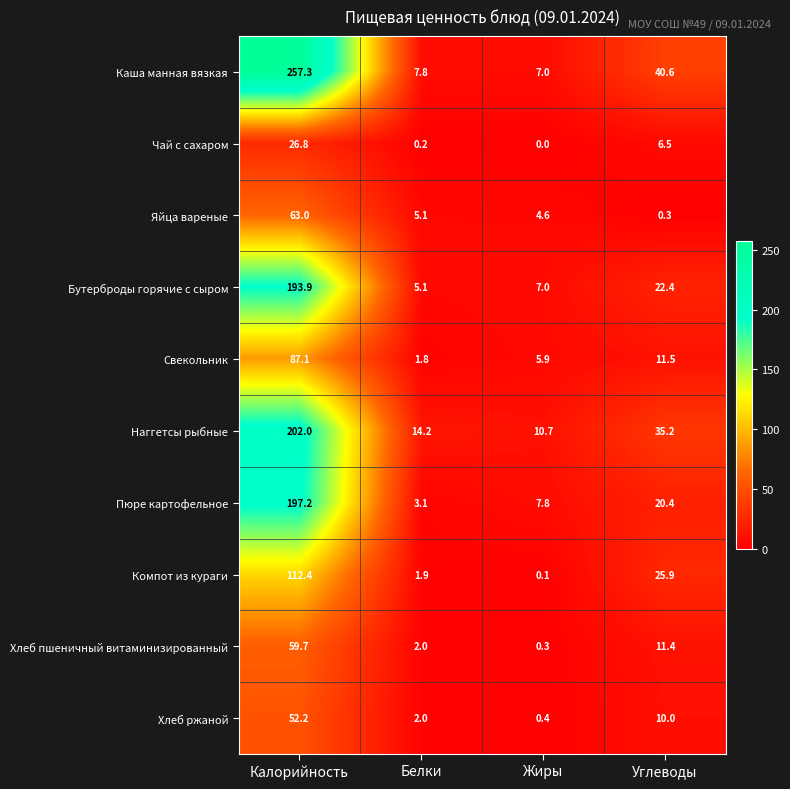

Rank the series by their maximum value, from highest to lowest.

Каша манная вязкая, Наггетсы рыбные, Пюре картофельное, Бутерброды горячие с сыром, Компот из кураги, Свекольник, Яйца вареные, Хлеб пшеничный витаминизированный, Хлеб ржаной, Чай с сахаром